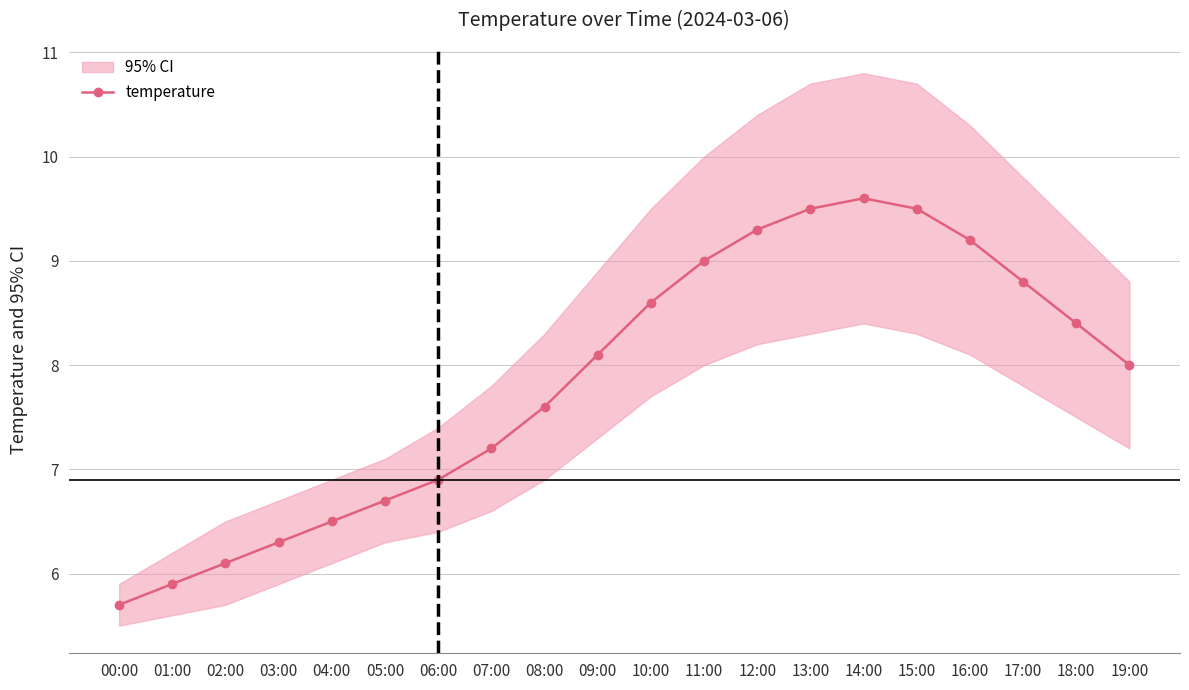

What is the smallest value displayed?

5.7